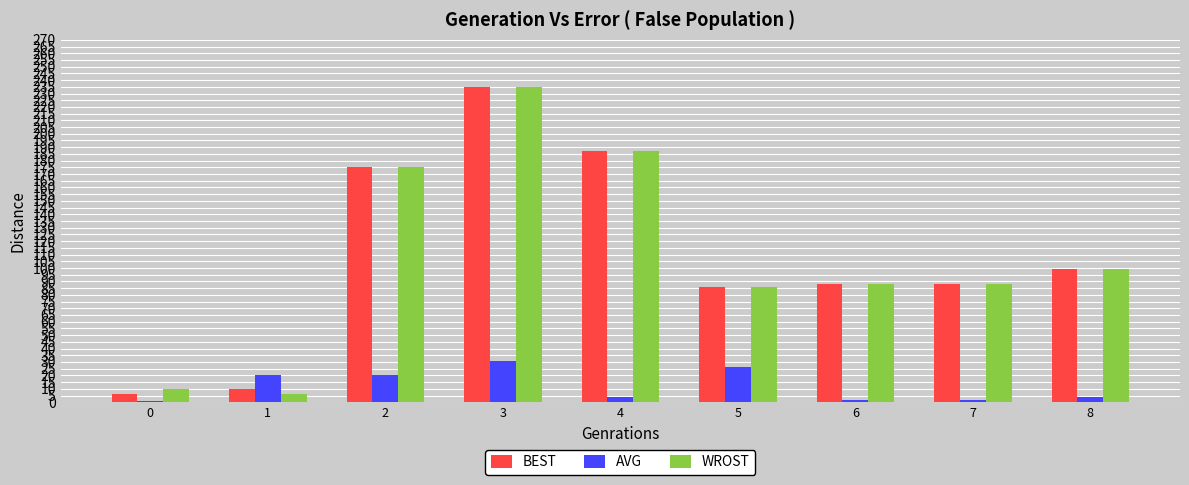

What is the maximum value shown in the chart?

235